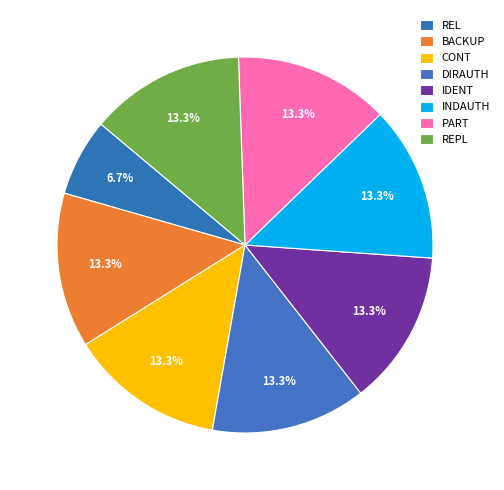

Which slice is the smallest?

REL